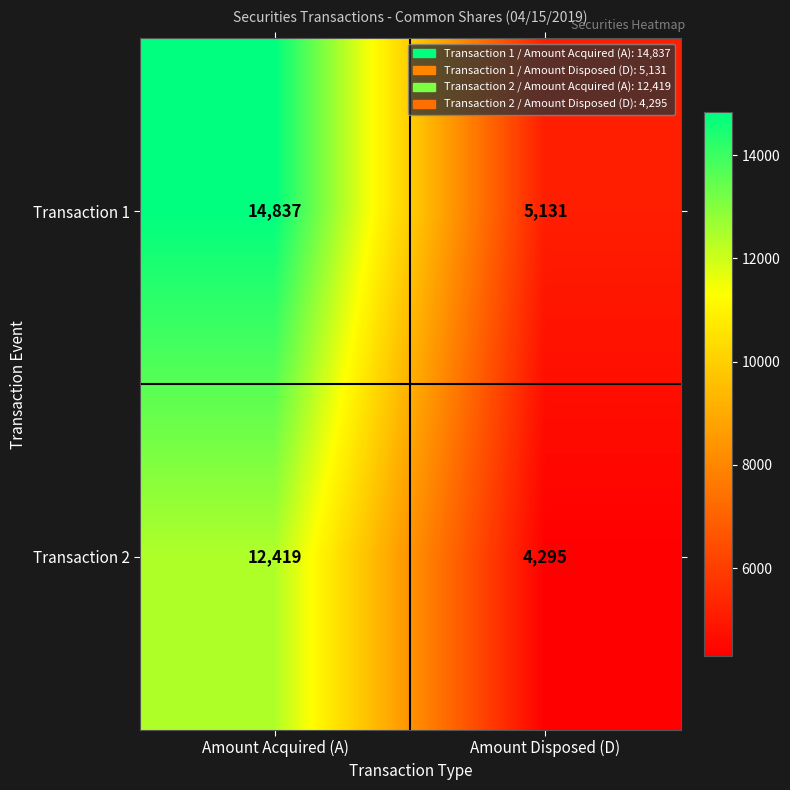

At which category is the sum across all series the highest?

Amount Acquired (A)